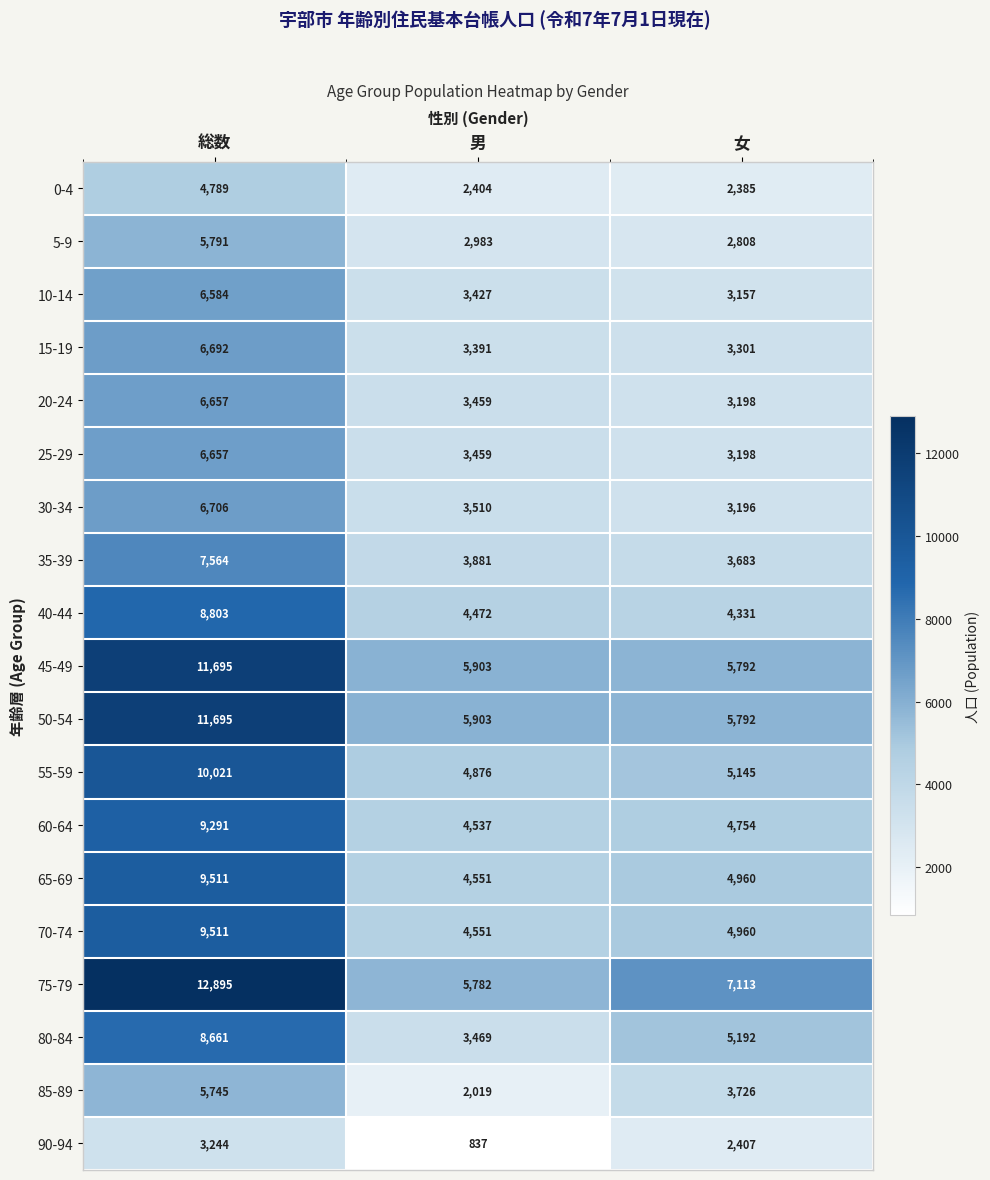

The value of 50-54 at 男 is 9441. True or false?

False